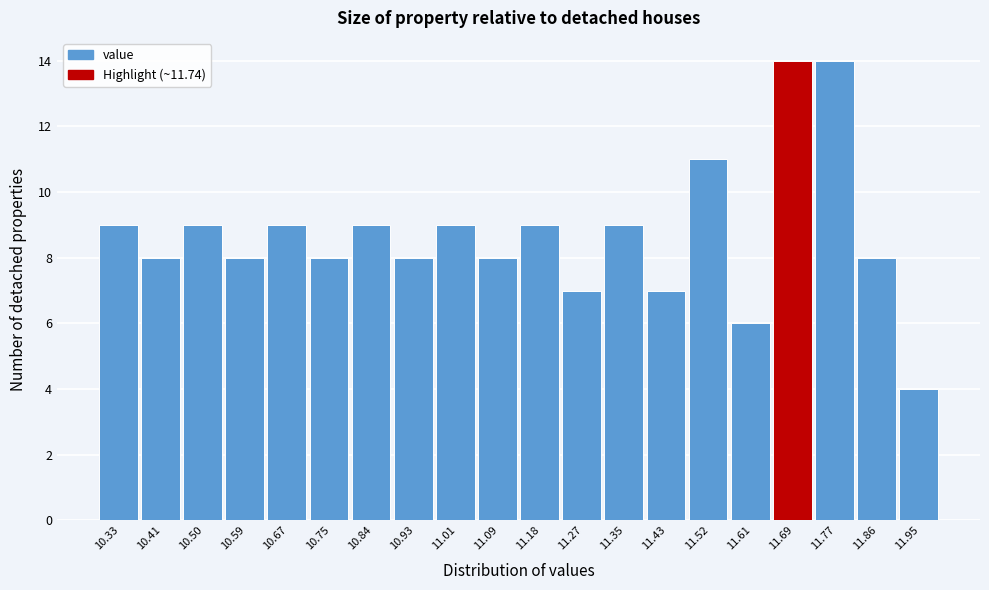

Reading right to left, list all the values displayed in this chart.

11.95=4	11.86=8	11.77=14	11.69=14	11.61=6	11.52=11	11.43=7	11.35=9	11.27=7	11.18=9	11.09=8	11.01=9	10.93=8	10.84=9	10.75=8	10.67=9	10.59=8	10.50=9	10.41=8	10.33=9